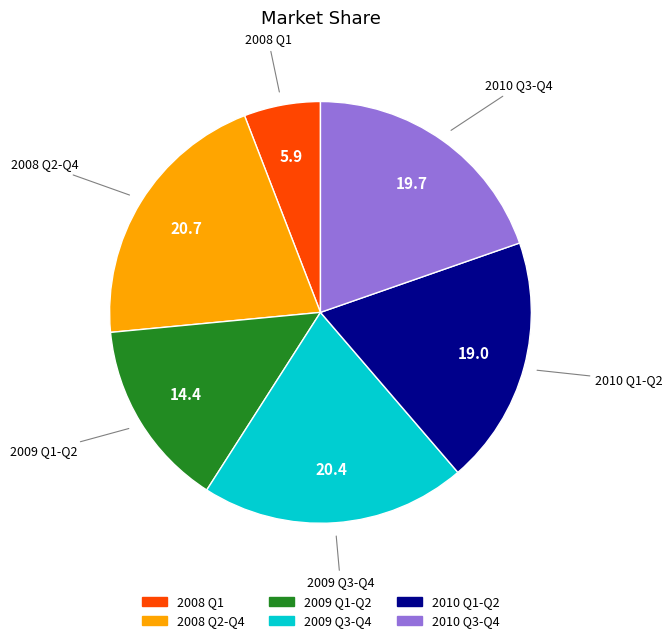

Count the number of slices in the pie.

6